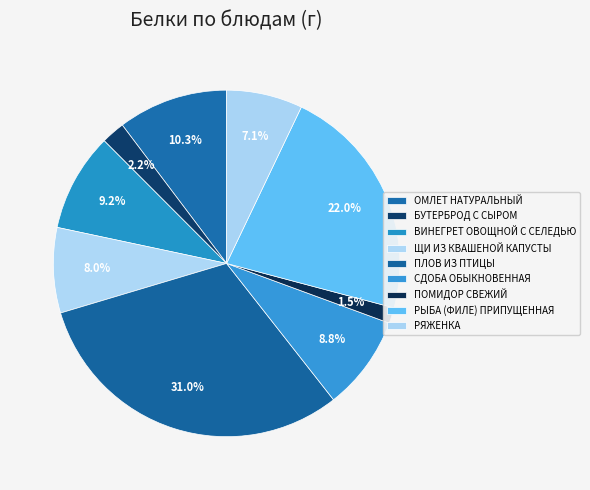

True or false: ВИНЕГРЕТ ОВОЩНОЙ С СЕЛЕДЬЮ accounts for 1% of the total.

False